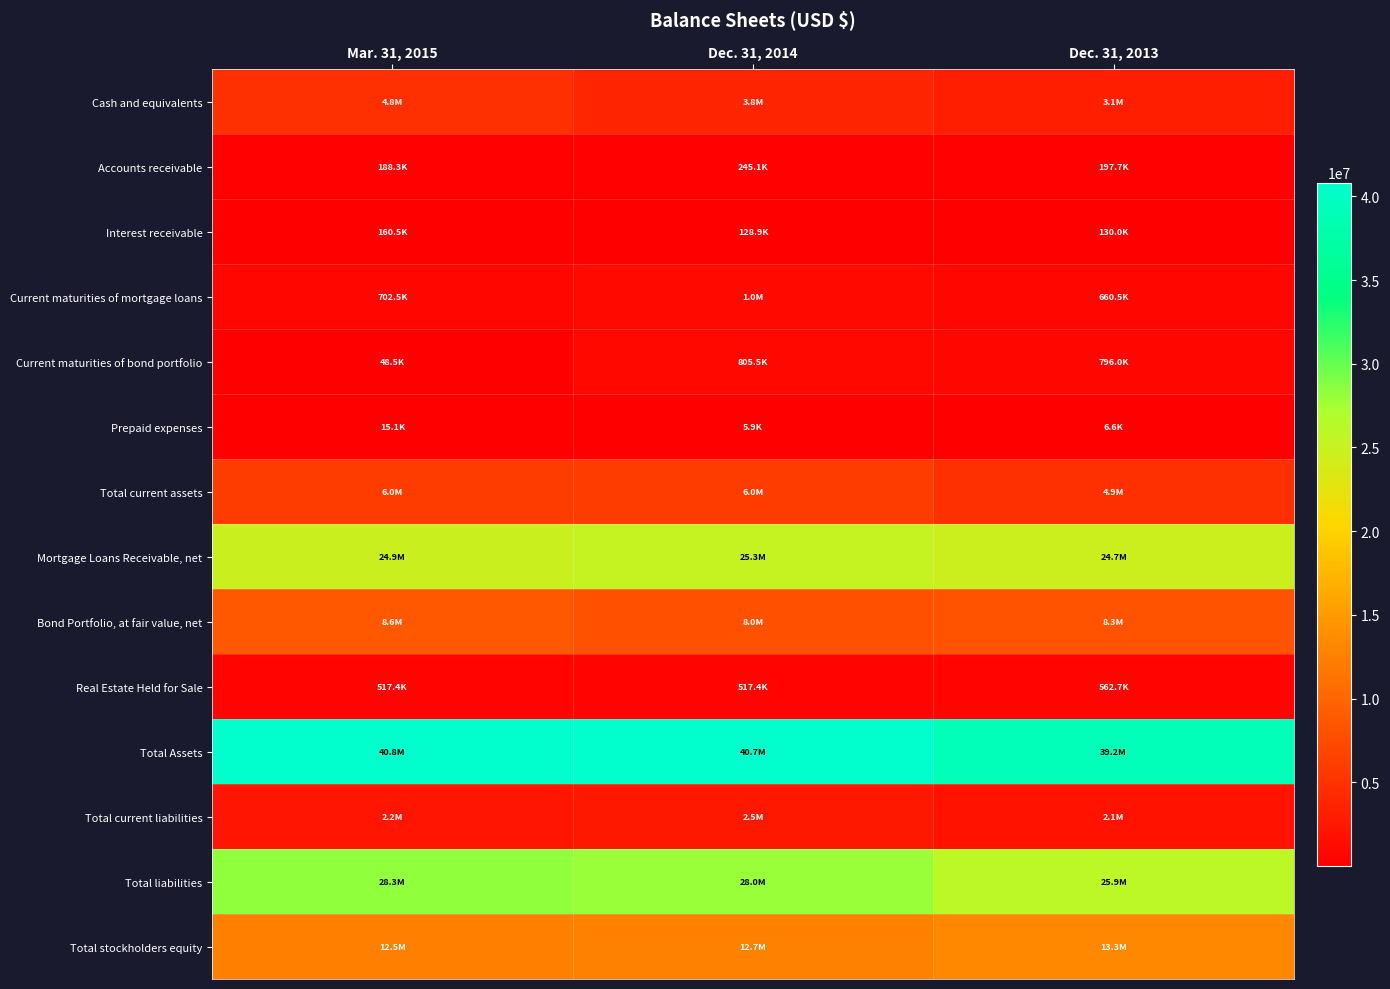

Reading left to right, list all the values displayed in this chart.

Cash and equivalents: Mar. 31, 2015=4835549	Dec. 31, 2014=3767102	Dec. 31, 2013=3143377
Accounts receivable: Mar. 31, 2015=188350	Dec. 31, 2014=245125	Dec. 31, 2013=197687
Interest receivable: Mar. 31, 2015=160458	Dec. 31, 2014=128900	Dec. 31, 2013=129972
Current maturities of mortgage loans: Mar. 31, 2015=702476	Dec. 31, 2014=1044286	Dec. 31, 2013=660490
Current maturities of bond portfolio: Mar. 31, 2015=48500	Dec. 31, 2014=805500	Dec. 31, 2013=796000
Prepaid expenses: Mar. 31, 2015=15073	Dec. 31, 2014=5879	Dec. 31, 2013=6638
Total current assets: Mar. 31, 2015=5950406	Dec. 31, 2014=5996792	Dec. 31, 2013=4934164
Mortgage Loans Receivable, net: Mar. 31, 2015=24859324	Dec. 31, 2014=25330471	Dec. 31, 2013=24716310
Bond Portfolio, at fair value, net: Mar. 31, 2015=8642290	Dec. 31, 2014=8003103	Dec. 31, 2013=8283442
Real Estate Held for Sale: Mar. 31, 2015=517422	Dec. 31, 2014=517422	Dec. 31, 2013=562722
Total Assets: Mar. 31, 2015=40824494	Dec. 31, 2014=40708780	Dec. 31, 2013=39206557
Total current liabilities: Mar. 31, 2015=2153105	Dec. 31, 2014=2530209	Dec. 31, 2013=2065345
Total liabilities: Mar. 31, 2015=28280705	Dec. 31, 2014=27997809	Dec. 31, 2013=25945945
Total stockholders equity: Mar. 31, 2015=12543789	Dec. 31, 2014=12710971	Dec. 31, 2013=13260612